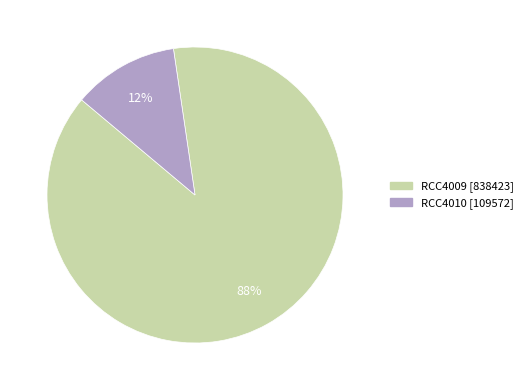

What percentage is the RCC4009 slice, to the nearest percent?

88%